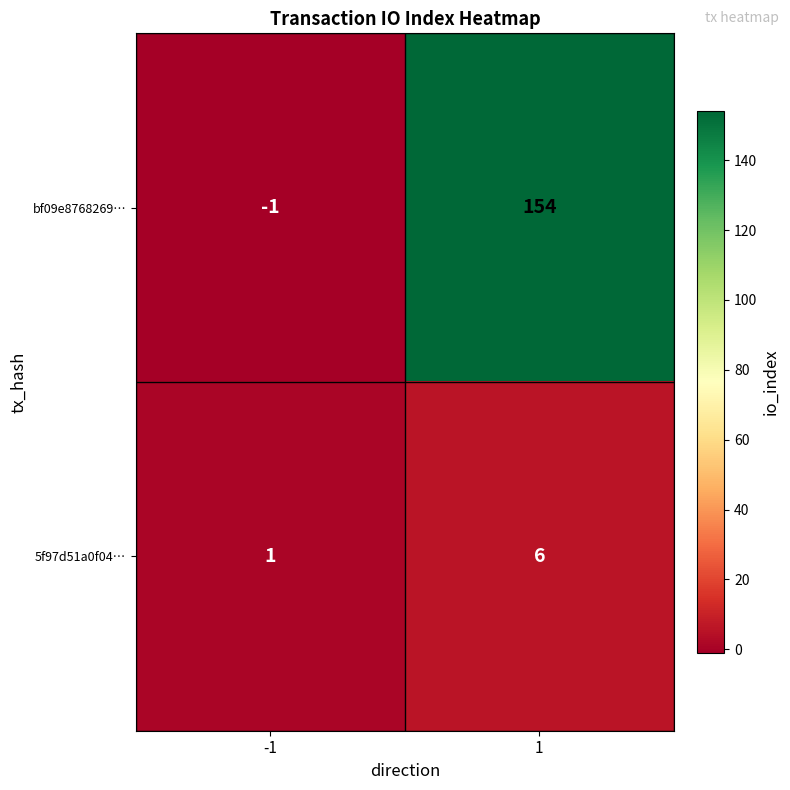

What is the maximum value shown in the chart?

154